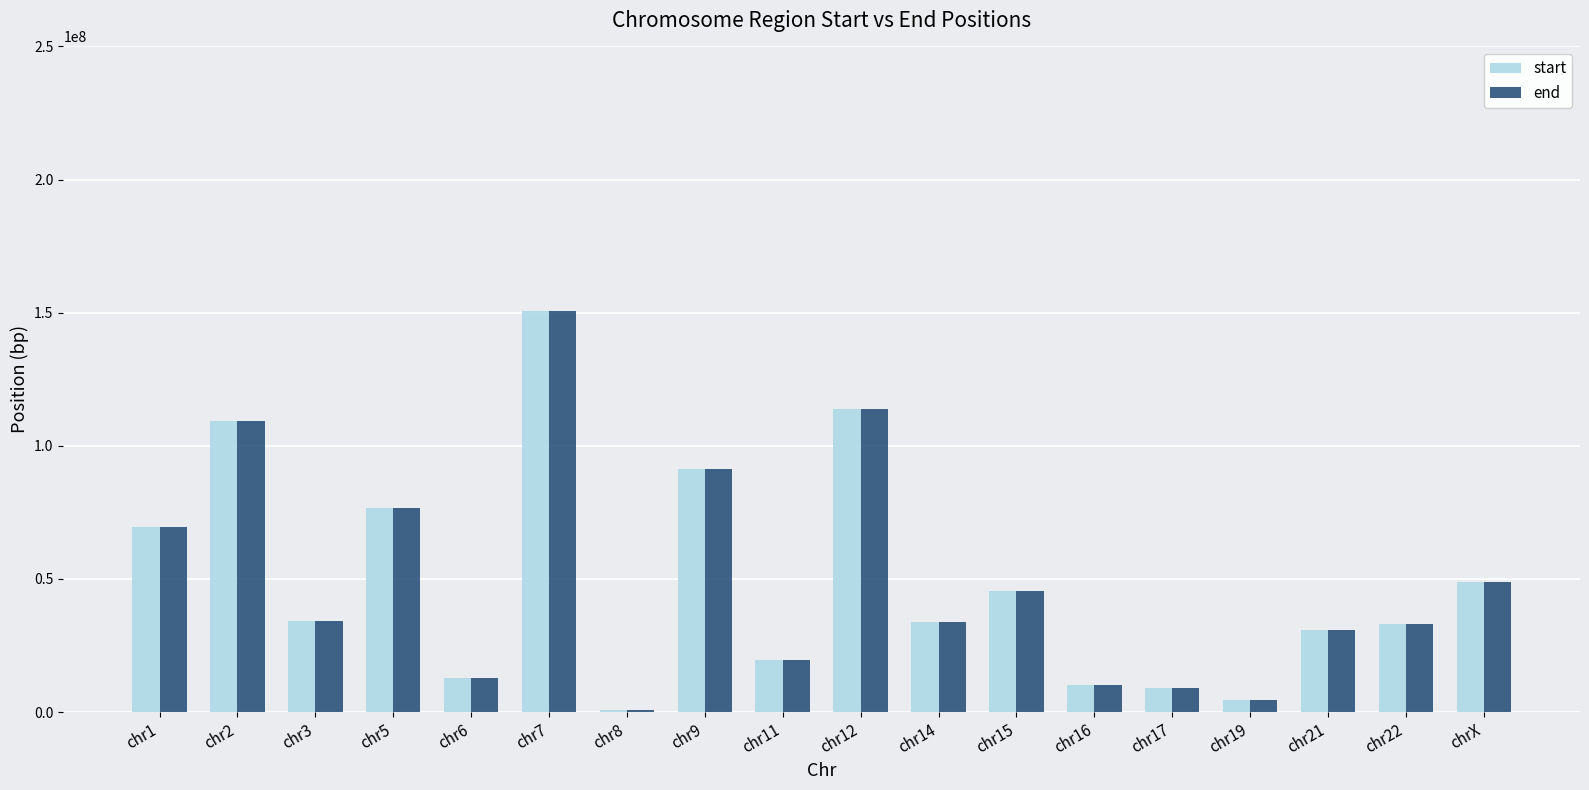

What is the label of the 2nd bar from the left?

chr2